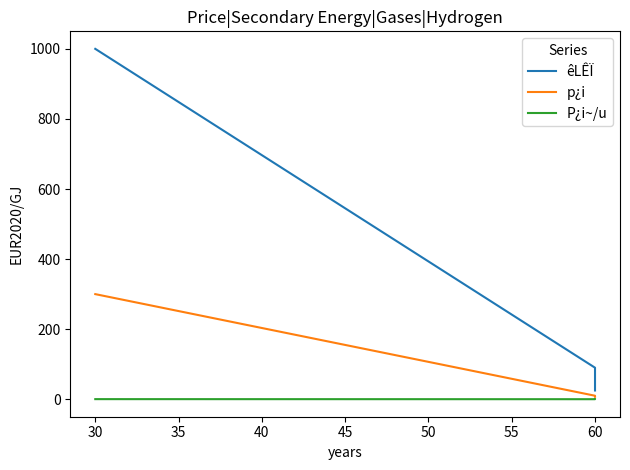

Is the value of P¿i~/u at 30 greater than the value of p¿i at 30?

No